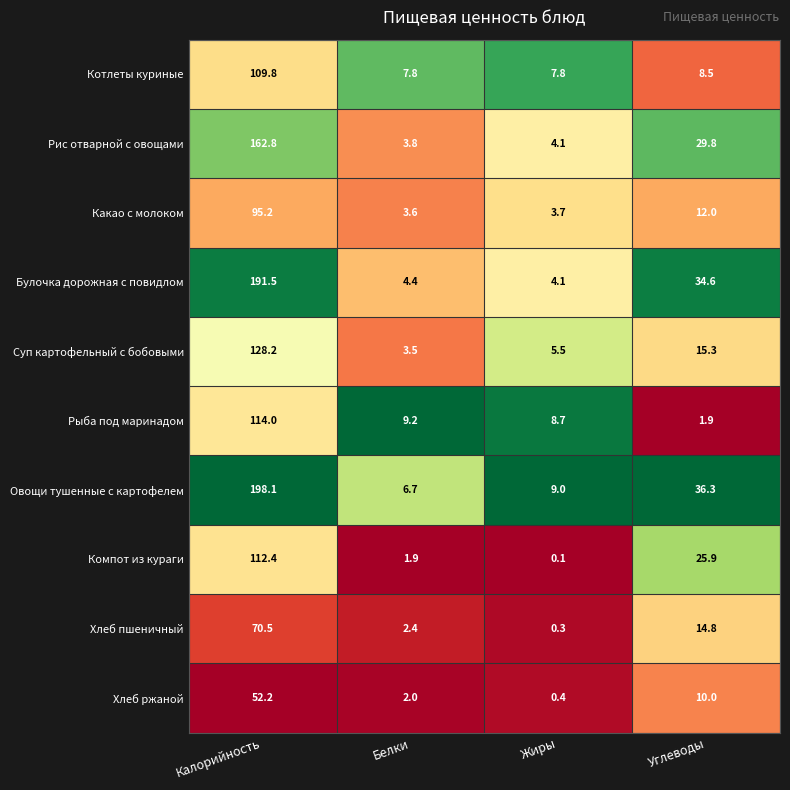

What is the difference between the second highest and second lowest values in the Какао с молоком series?

8.3